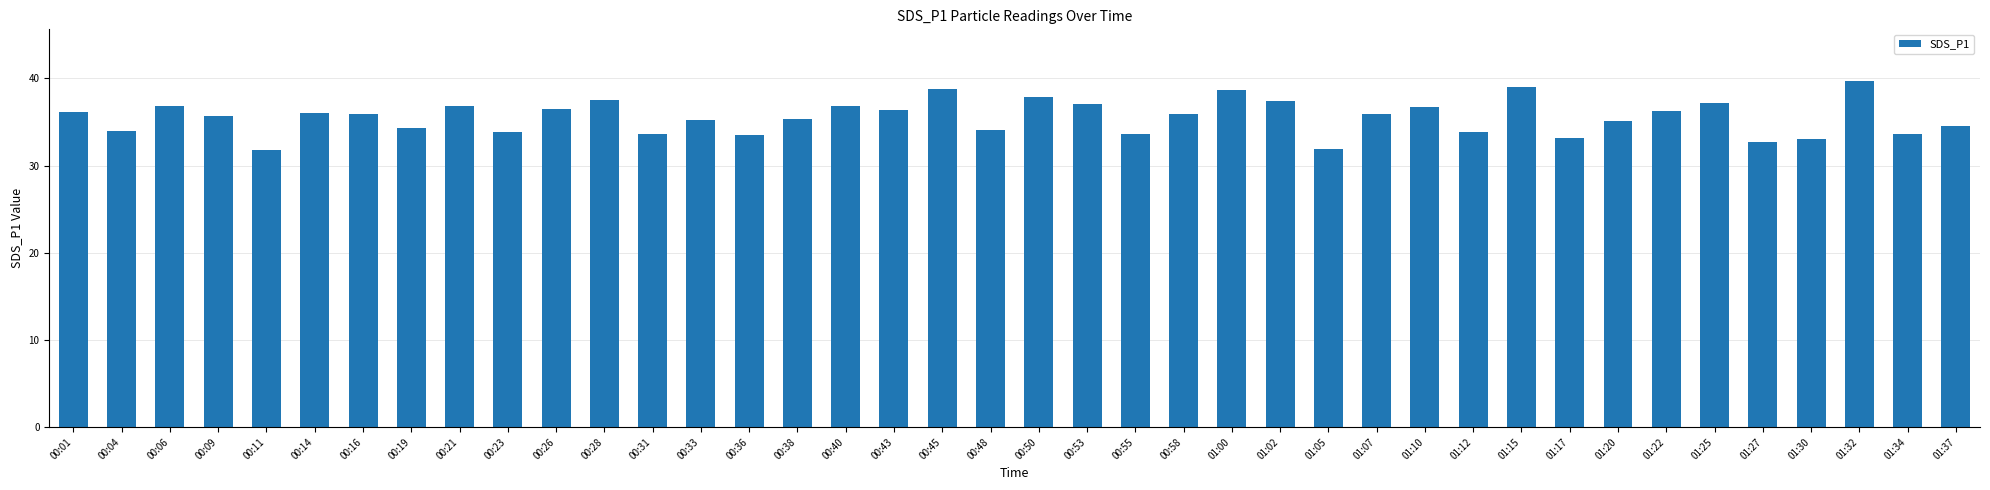

Are the bars grouped side by side (vs. stacked)?

No